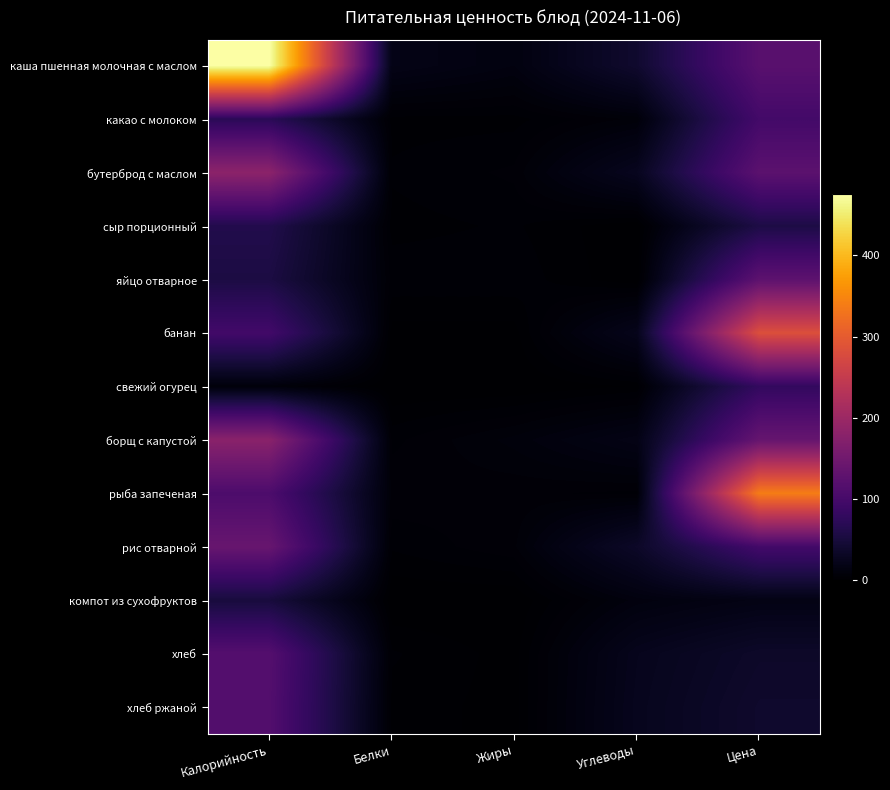

Reading left to right, list all the values displayed in this chart.

каша пшенная молочная с маслом: Калорийность=476.0	Белки=19.0	Жиры=13.0	Углеводы=39.0	Цена=121.8
какао с молоком: Калорийность=71.0	Белки=3.0	Жиры=3.0	Углеводы=8.0	Цена=97.8
бутерброд с маслом: Калорийность=182.0	Белки=4.0	Жиры=6.0	Углеводы=26.0	Цена=125.1
сыр порционный: Калорийность=62.0	Белки=3.0	Жиры=4.0	Углеводы=0.0	Цена=56.6
яйцо отварное: Калорийность=55.0	Белки=5.0	Жиры=5.0	Углеводы=0.0	Цена=127.2
банан: Калорийность=96.0	Белки=1.0	Жиры=1.0	Углеводы=23.0	Цена=283.6
свежий огурец: Калорийность=9.0	Белки=0.0	Жиры=0.0	Углеводы=2.0	Цена=79.2
борщ с капустой: Калорийность=179.0	Белки=5.0	Жиры=10.0	Углеводы=18.0	Цена=137.0
рыба запеченая: Калорийность=108.0	Белки=7.0	Жиры=6.0	Углеводы=5.0	Цена=339.8
рис отварной: Калорийность=139.0	Белки=4.0	Жиры=7.0	Углеводы=34.0	Цена=97.2
компот из сухофруктов: Калорийность=50.0	Белки=0.0	Жиры=0.0	Углеводы=12.0	Цена=17.2
хлеб: Калорийность=117.0	Белки=4.0	Жиры=1.0	Углеводы=24.0	Цена=34.9
хлеб ржаной: Калорийность=115.0	Белки=3.0	Жиры=1.0	Углеводы=25.0	Цена=37.6